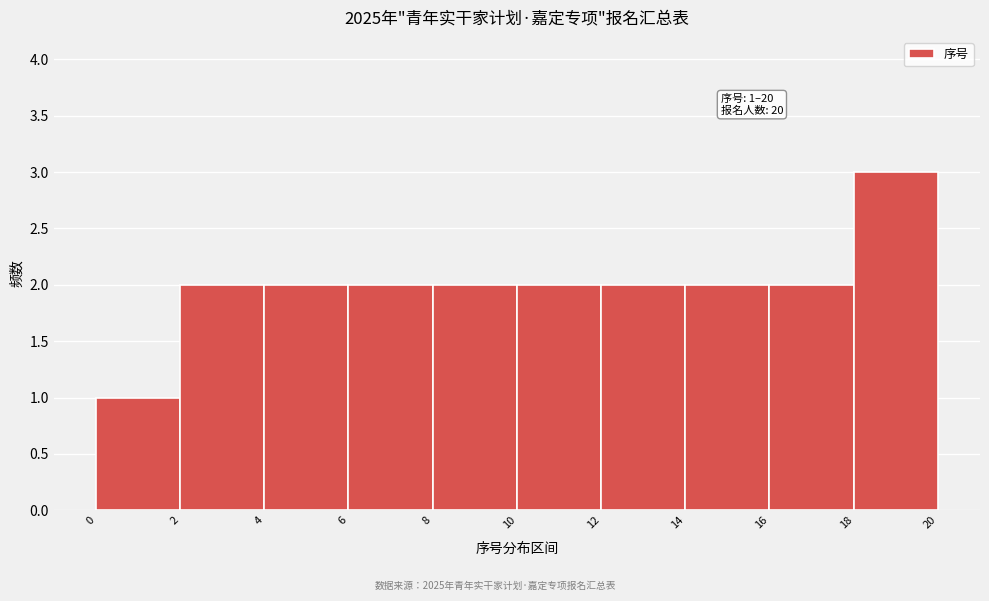

Over which range of the x-axis is the bar tallest?

18 to 20